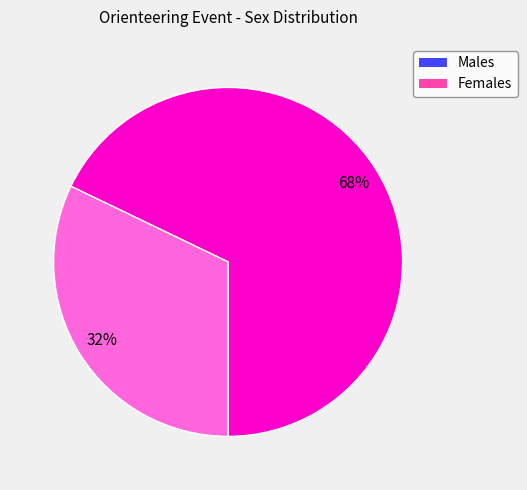

To the nearest percent, what is the difference between the largest and smallest slice percentages?

36%